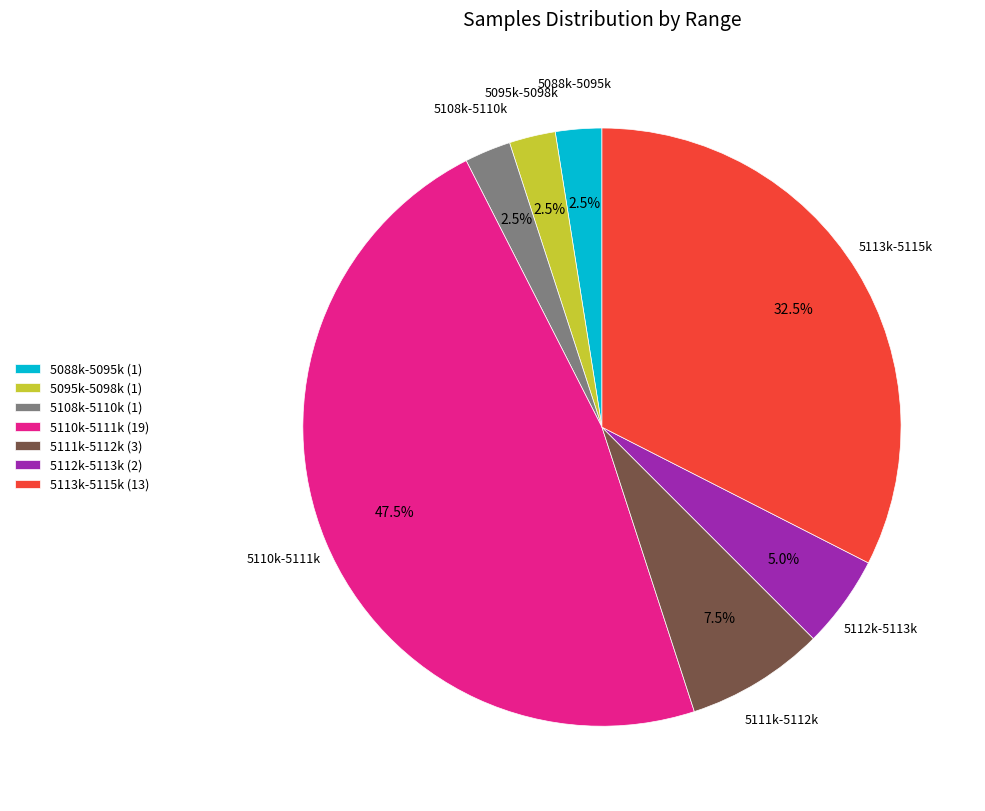

What percentage is NOT represented by 5113k-5115k (13)?

67.5%